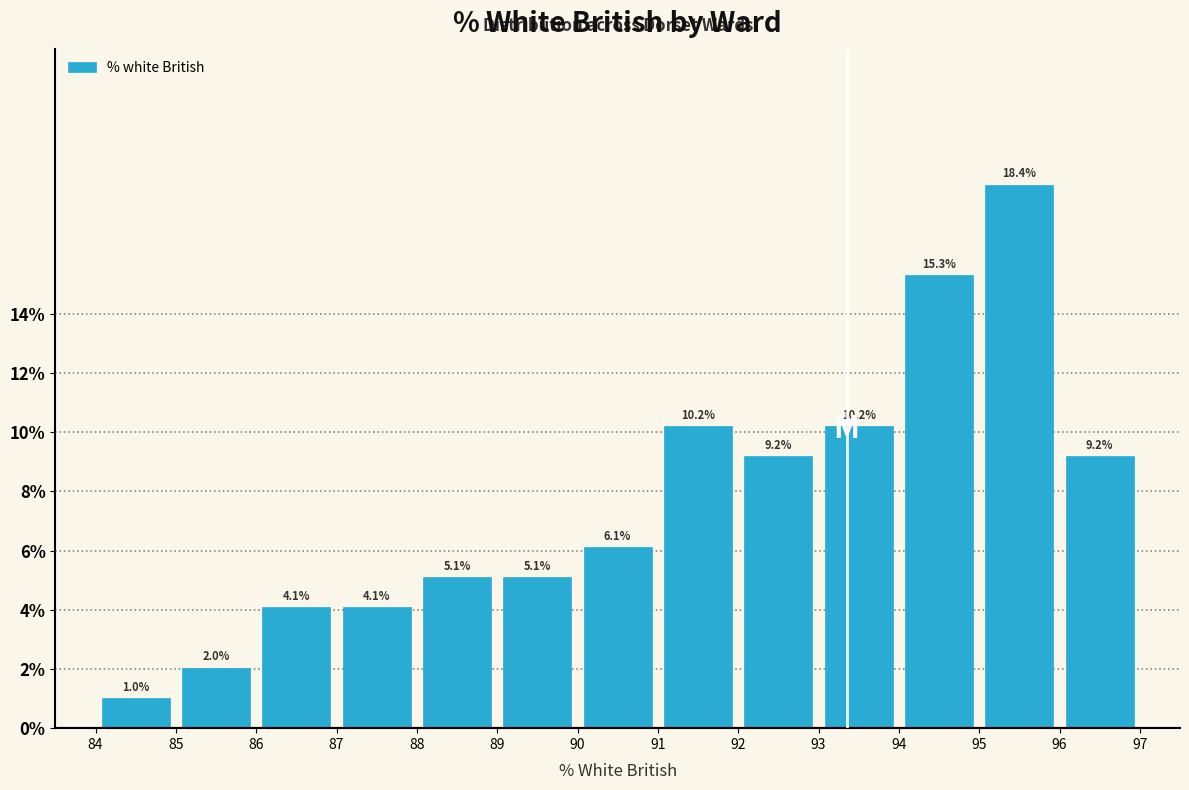

Which range on the x-axis has the tallest bar?

95 to 96